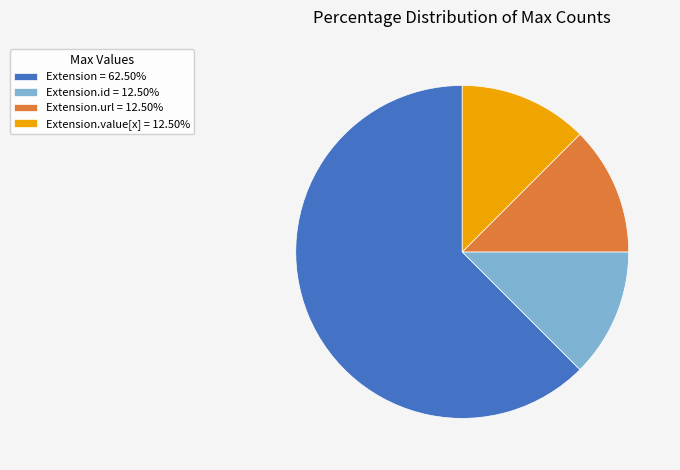

Approximately how many times larger is the value at Extension = 62.50% compared to Extension.id = 12.50%?

5.0